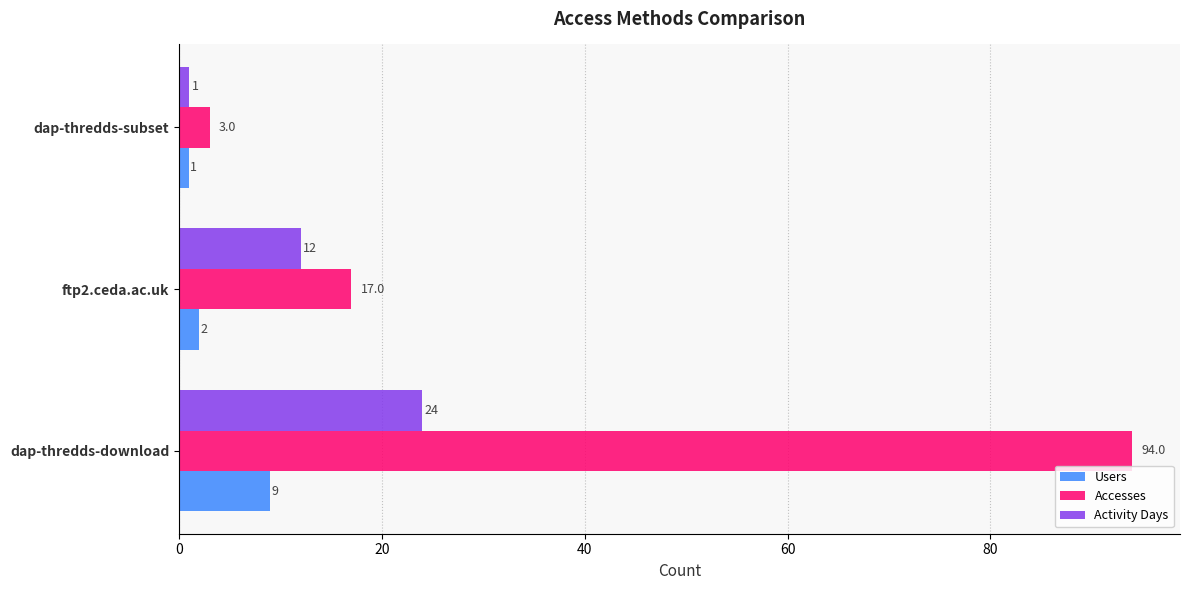

What are all the series names shown in the legend?

Users, Accesses, Activity Days